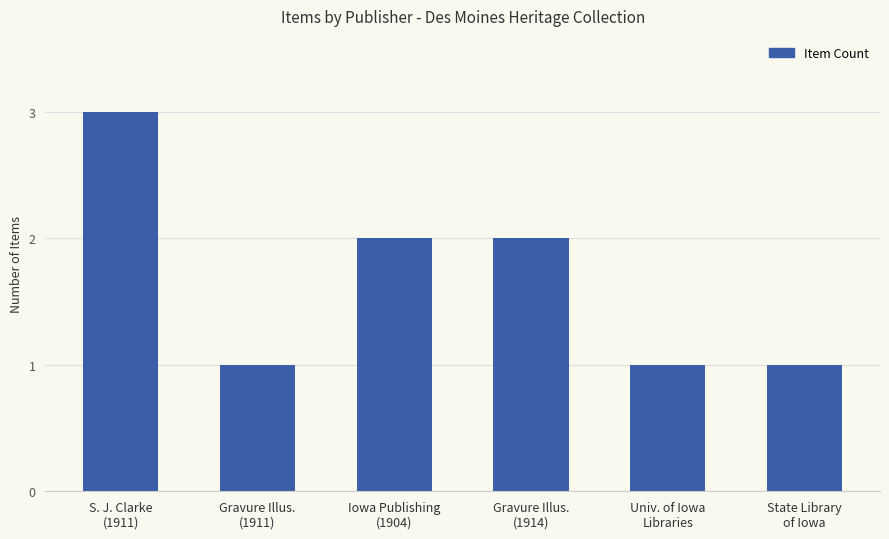

Reading left to right, extract all data points from this chart.

3	1	2	2	1	1